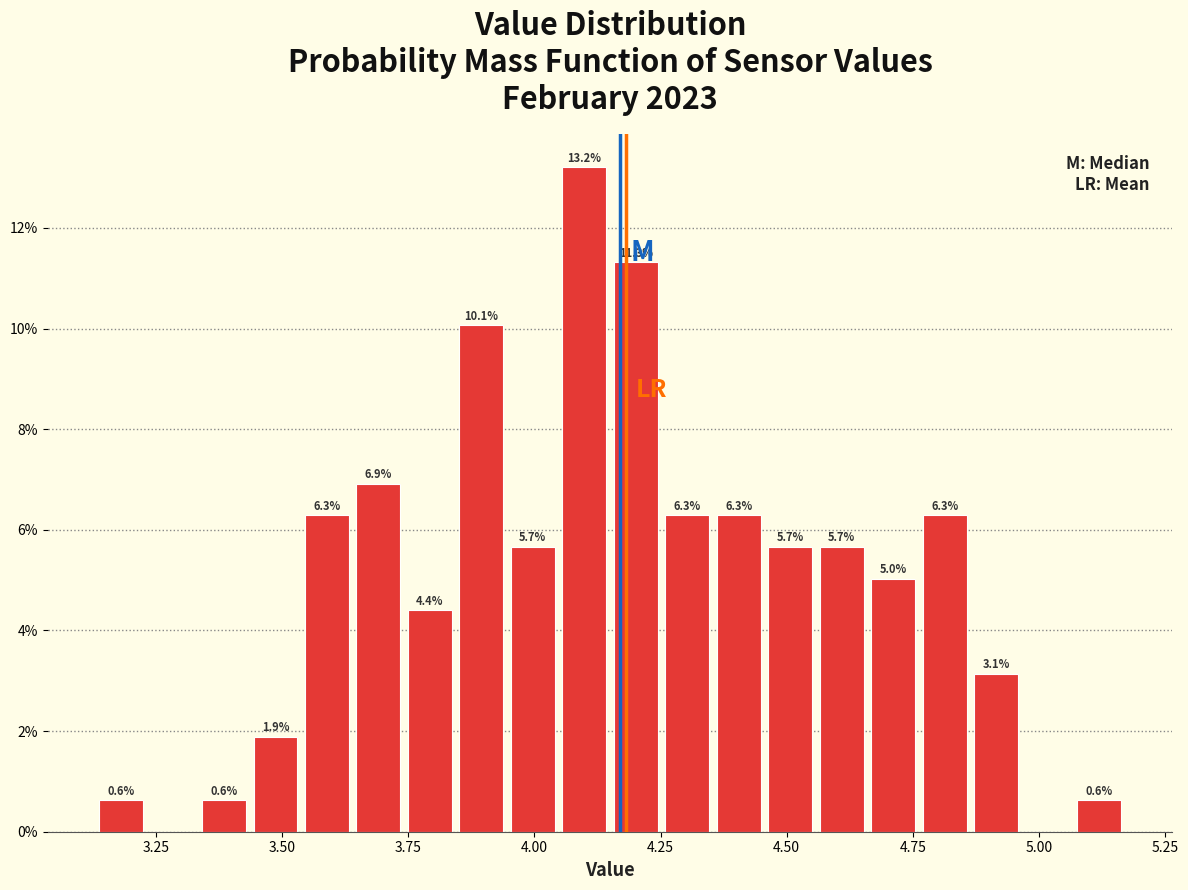

Around what value on the x-axis is the tallest bar? Give the approximate position of its centre, as read against the axis.

4.10